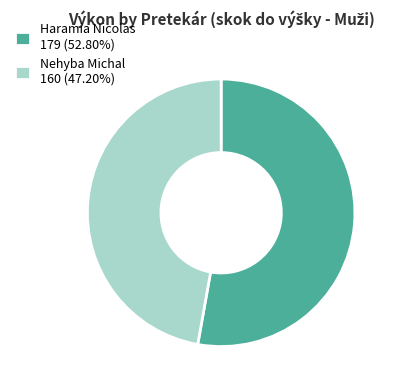

Is the sum of Nehyba Michal 160 (47.20%) and Haramia Nicolas 179 (52.80%) greater than half?

Yes